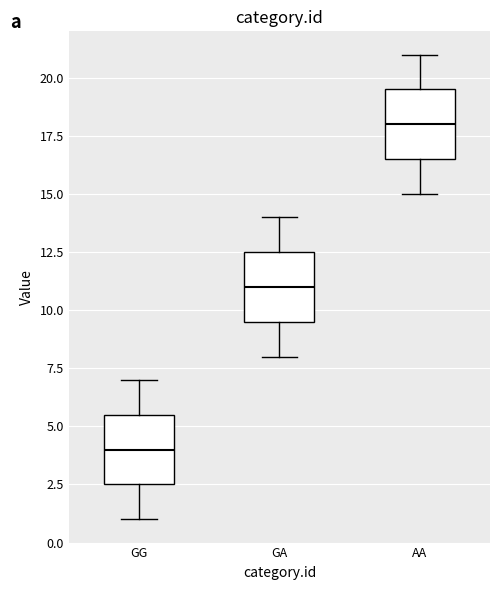

Reading left to right, read every box against the y-axis: the position of its median line, the range the box covers, and the ends of its whiskers. The values are not printed on the chart, so give them approximately, as read against the axis.

GG: median 4.0, box 2.5 to 5.5, whiskers 1.0 to 7.0
GA: median 11.0, box 9.5 to 12.5, whiskers 8.0 to 14.0
AA: median 18.0, box 16.5 to 19.5, whiskers 15.0 to 21.0